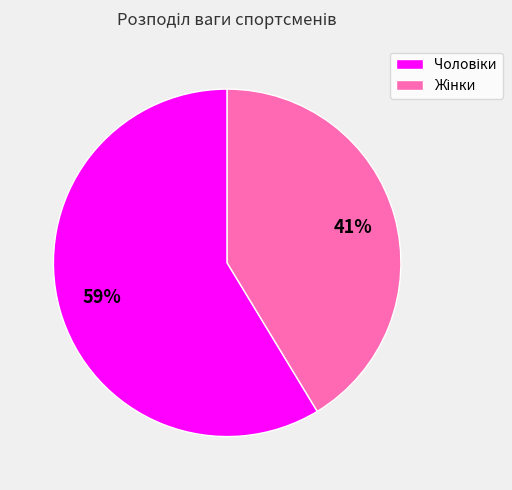

Is there a majority slice in this chart?

Yes